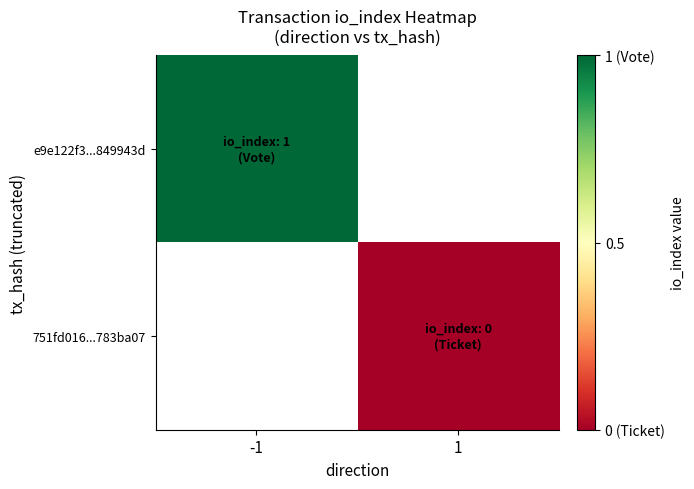

At which label is e9e122f3...849943d closest to 1?

-1